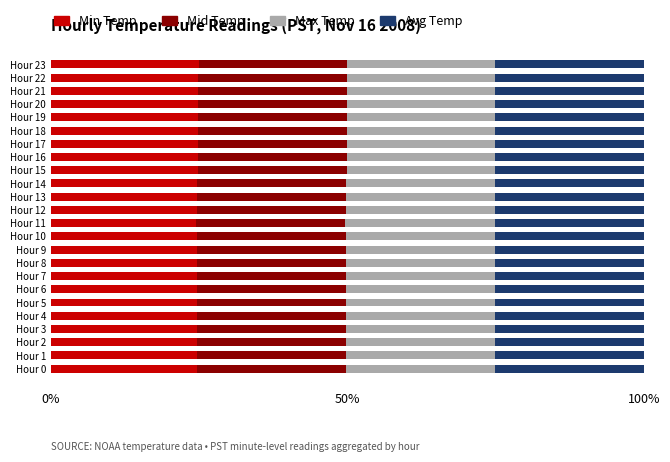

The value of Min Temp at Hour 15 is 37.4. True or false?

False